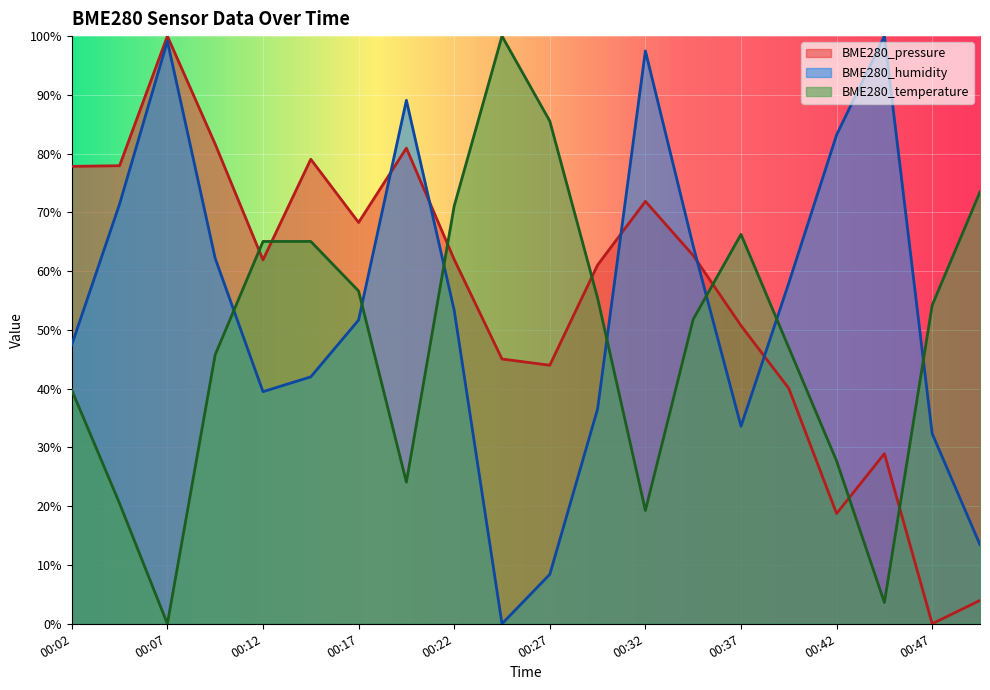

What is the difference between the BME280_pressure values at 00:22 and 00:42?

43.2